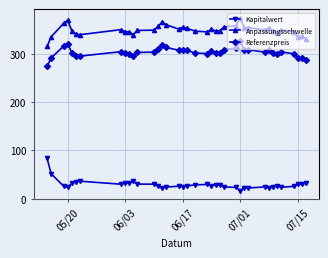

What is the minimum value for Anpassungsschwelle?

315.5